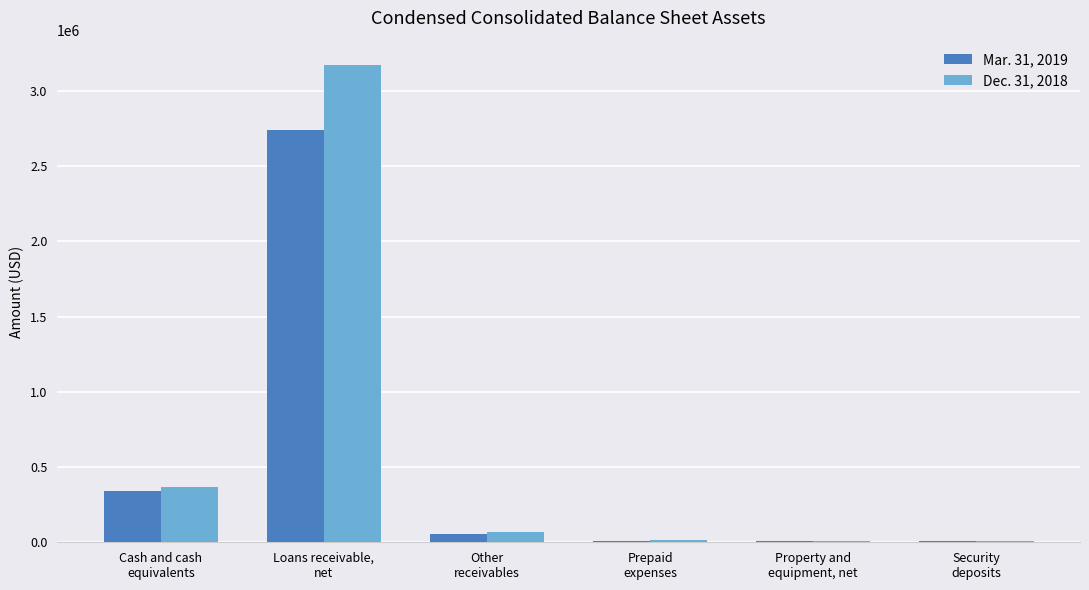

What is the difference between the Dec. 31, 2018 values at Other
receivables and Property and
equipment, net?

60140